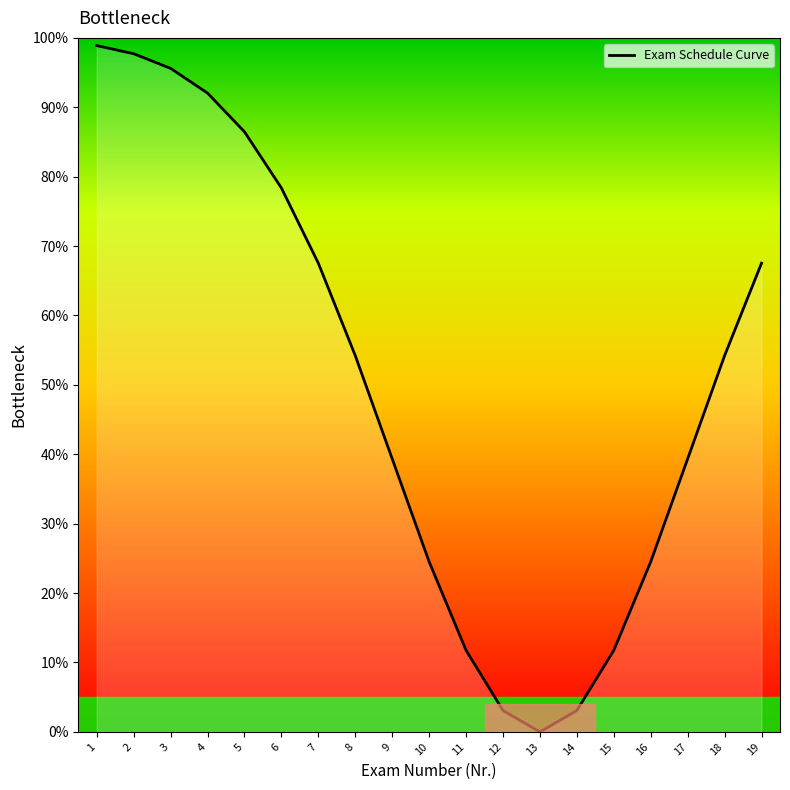

How many values are below 54?

9